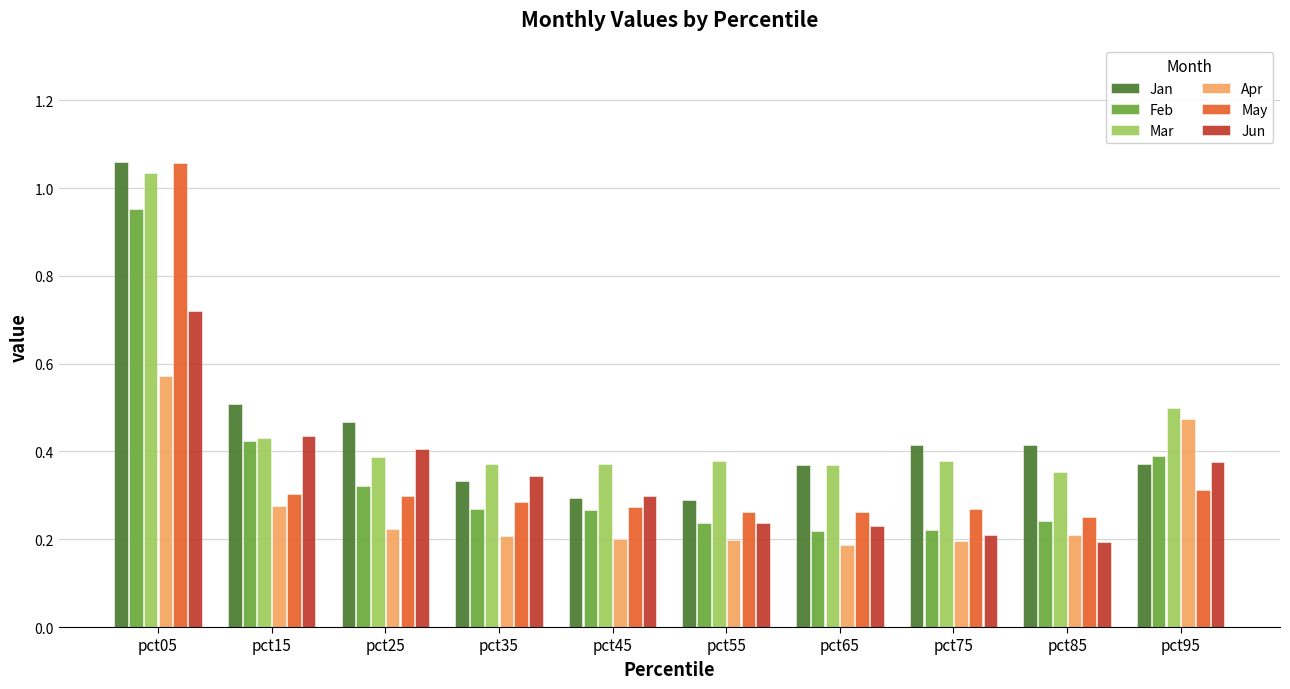

Which series has the largest range (max minus min)?

May